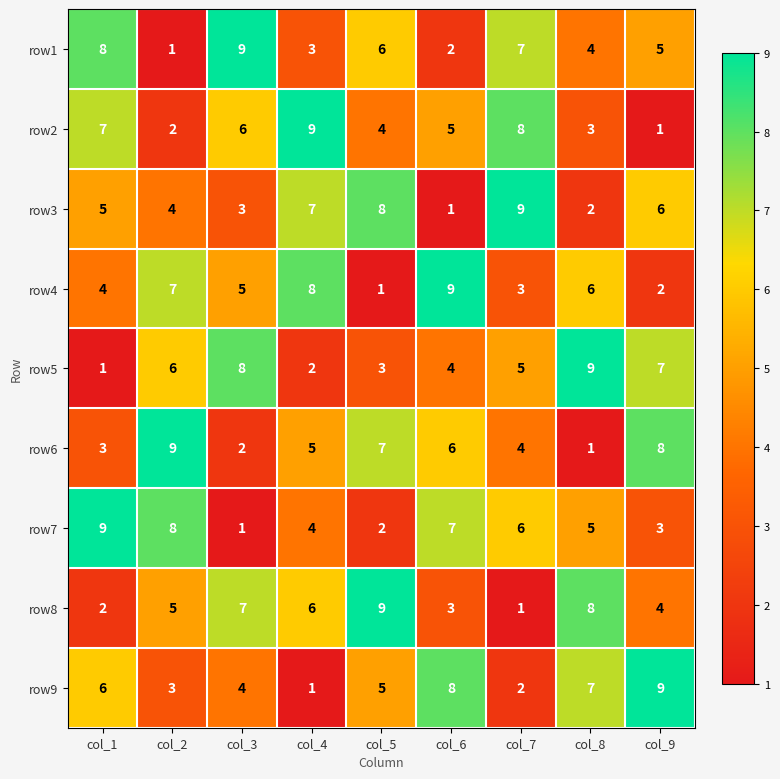

What is the greatest value displayed?

9